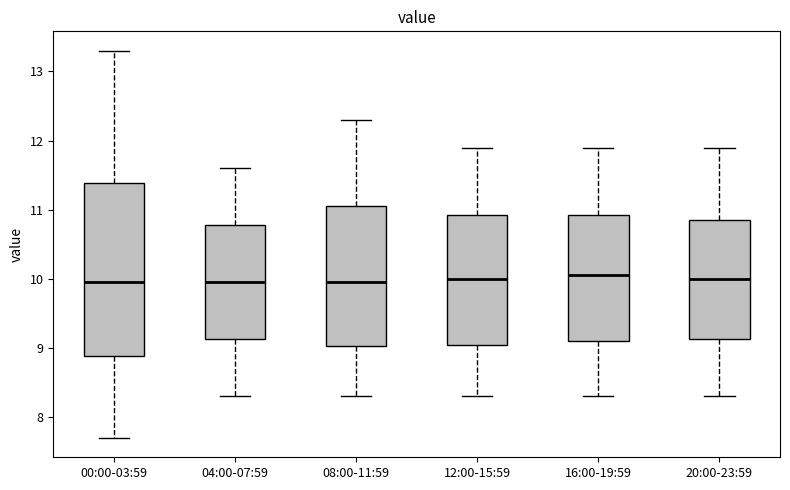

Reading left to right, transcribe this box plot: for each box, give where its median line is, the range the box spans, and where its two whiskers end, as read against the y-axis. The values are not printed on the chart, so give them approximately, as read against the axis.

00:00-03:59: median 10.0, box 8.9 to 11.4, whiskers 7.7 to 13.3
04:00-07:59: median 10.0, box 9.1 to 10.8, whiskers 8.3 to 11.6
08:00-11:59: median 10.0, box 9.0 to 11.1, whiskers 8.3 to 12.3
12:00-15:59: median 10.0, box 9.1 to 10.9, whiskers 8.3 to 11.9
16:00-19:59: median 10.1, box 9.1 to 10.9, whiskers 8.3 to 11.9
20:00-23:59: median 10.0, box 9.1 to 10.9, whiskers 8.3 to 11.9